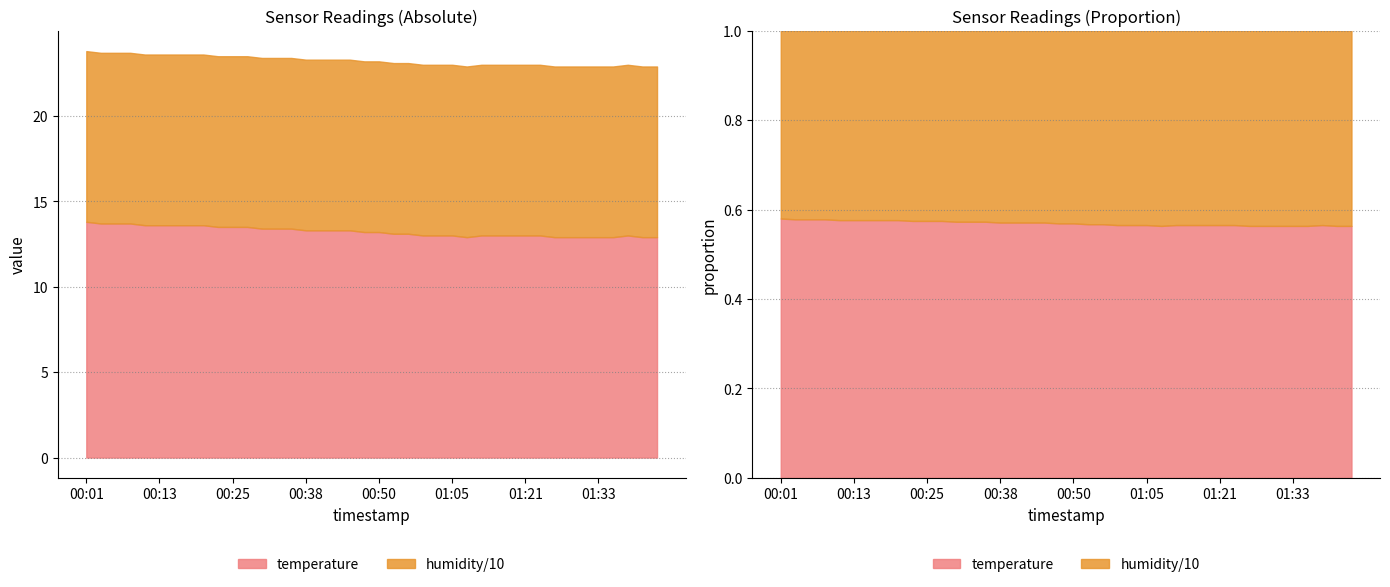

True or false: temperature and humidity intersect in this chart.

False